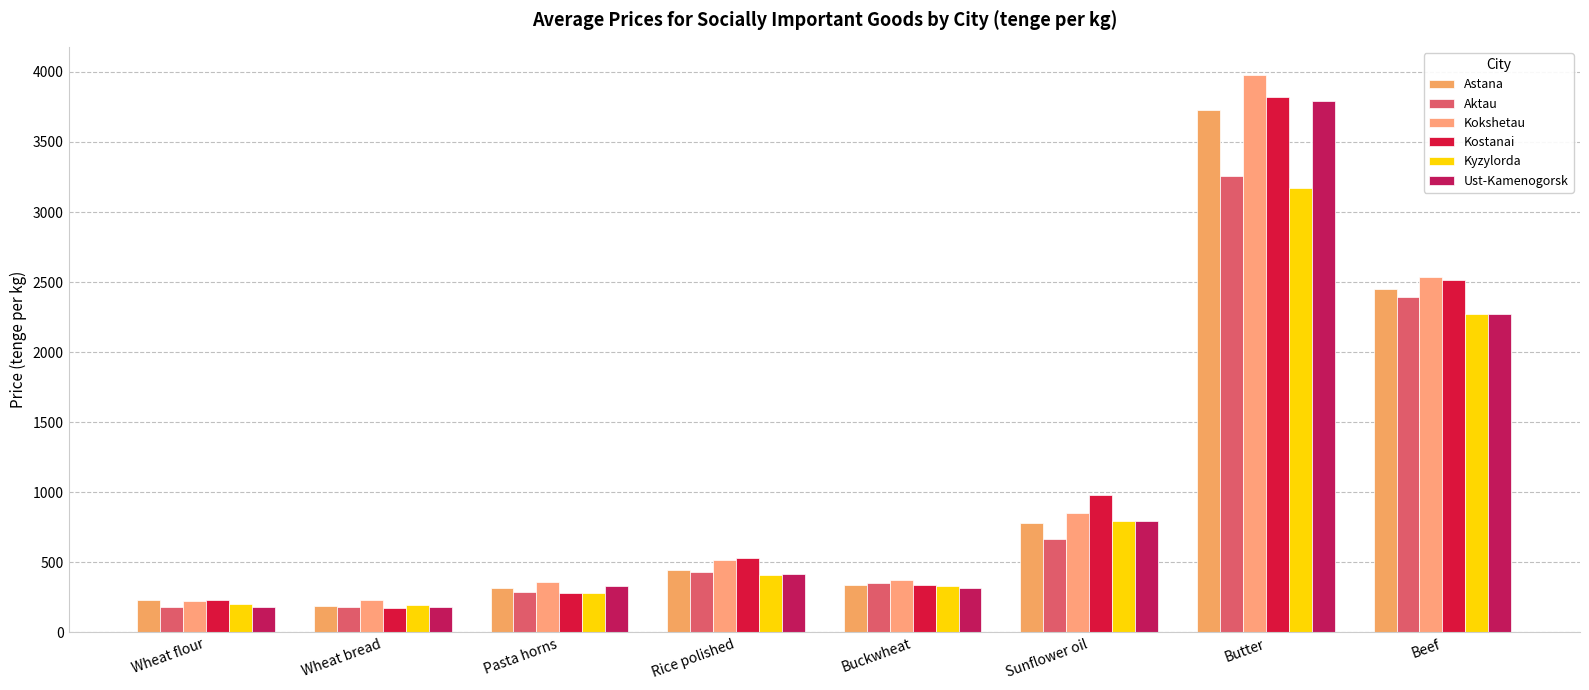

What is the average value of the Kyzylorda series?

957